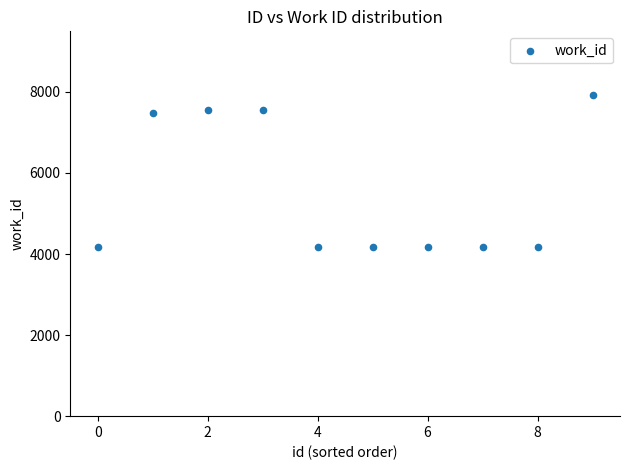

What is the average Y value?

5553